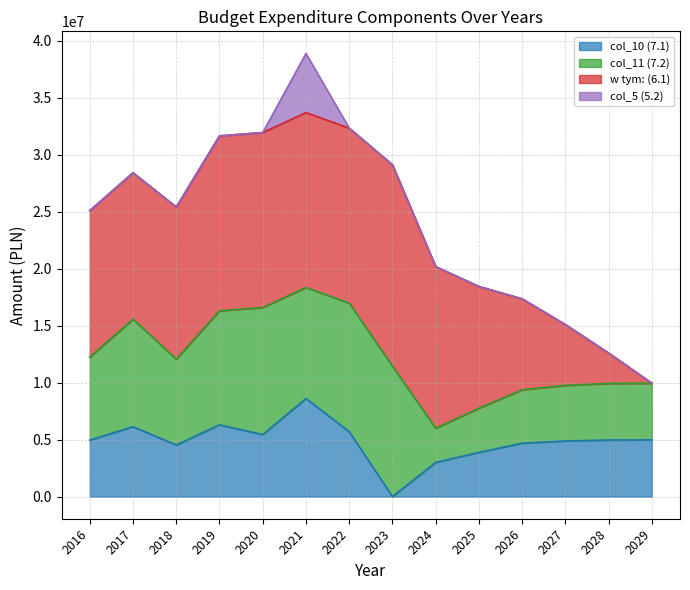

At which category does col_11 (7.2) reach its first local valley?

2018